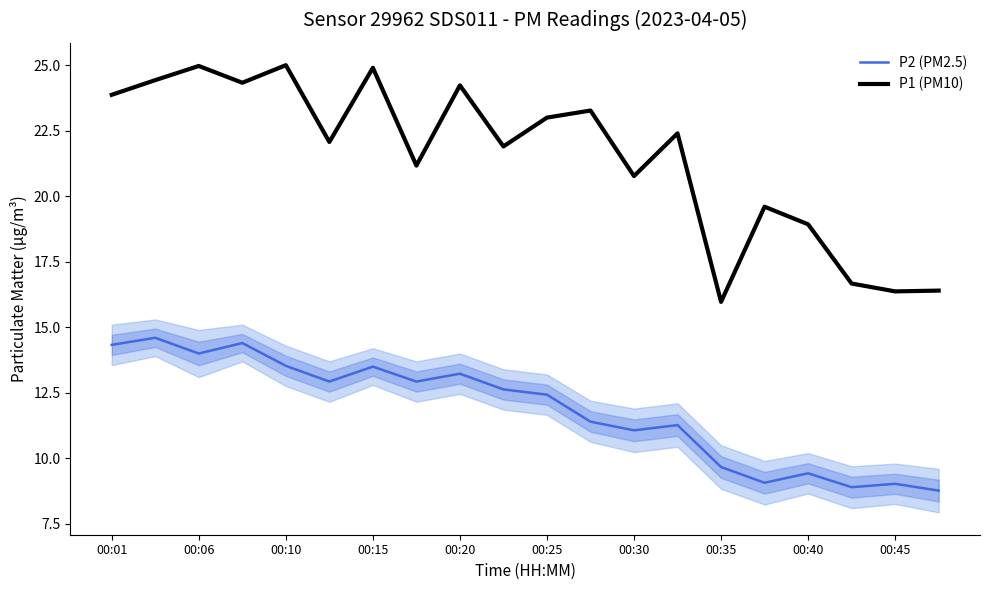

How many interior local valleys does the P1 (PM10) series have?

7